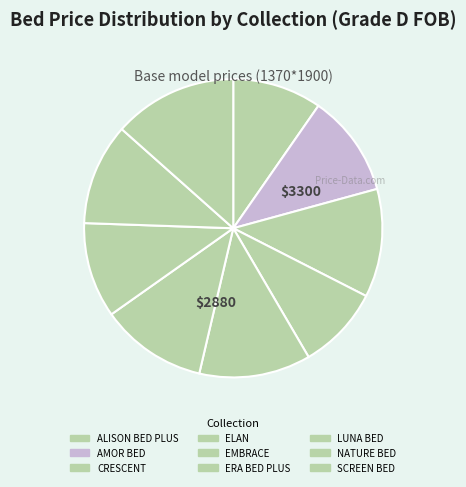

Count the number of slices in the pie.

9